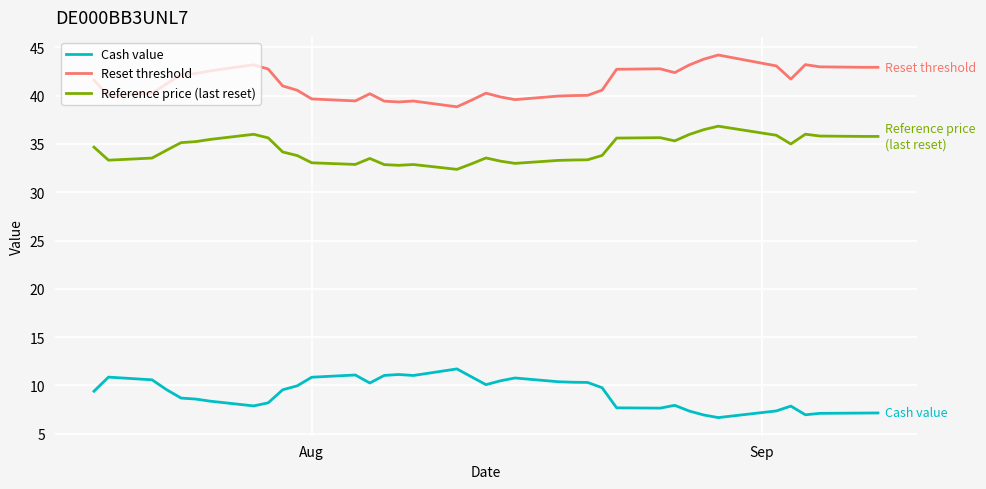

What is the highest value of the Reset threshold series?

44.2